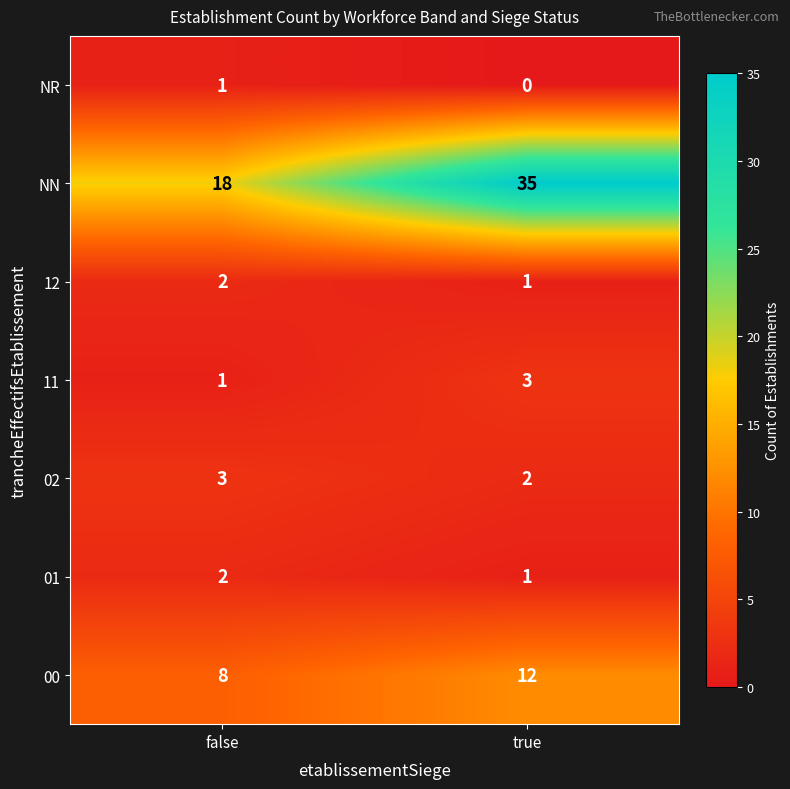

What is the greatest value displayed?

35